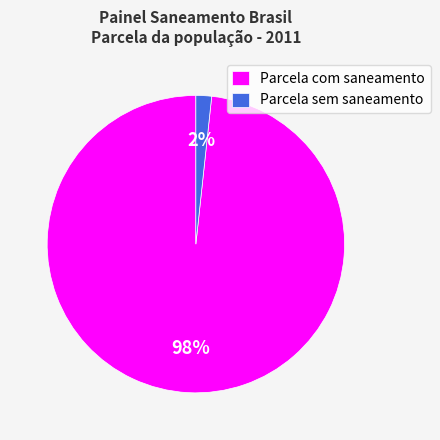

Count the number of slices in the pie.

2